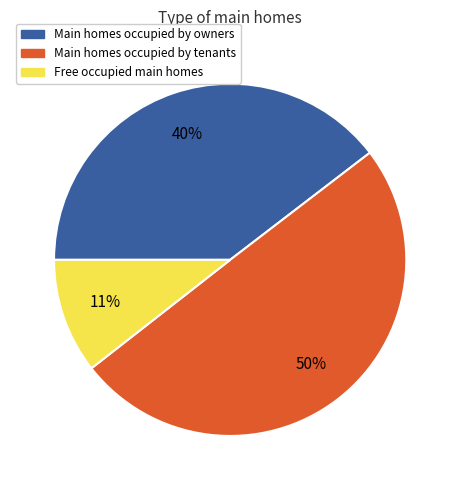

Which slice is the smallest?

Free occupied main homes